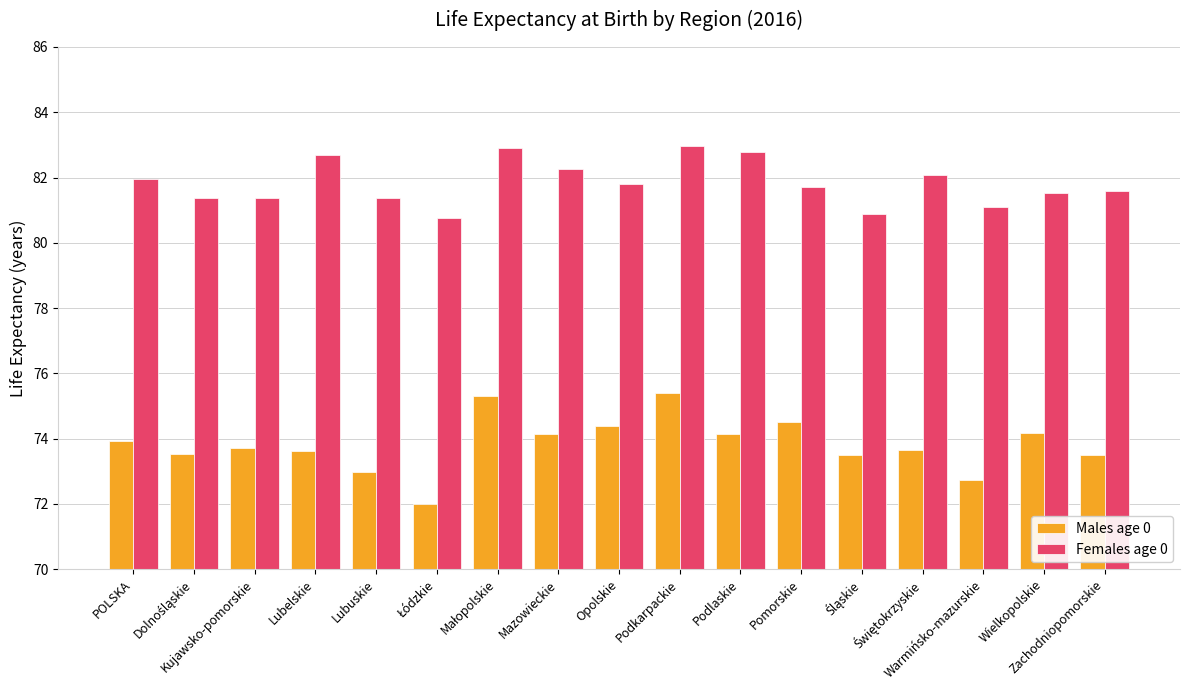

The value of Males age 0 at Lubelskie is 44.7. True or false?

False